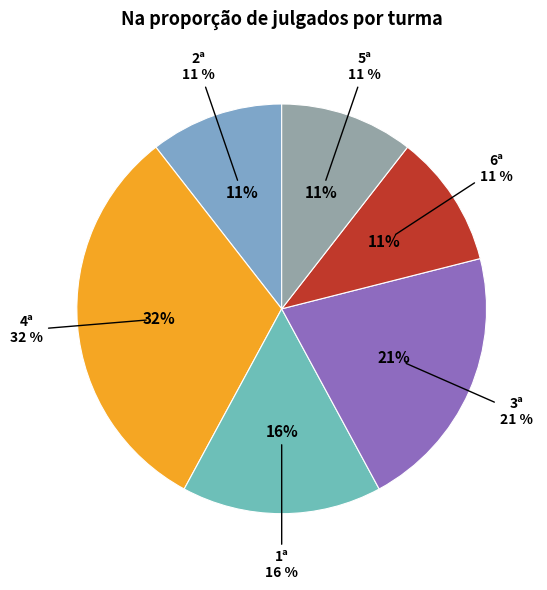

To the nearest percent, what is the difference between the largest and smallest slice percentages?

21%